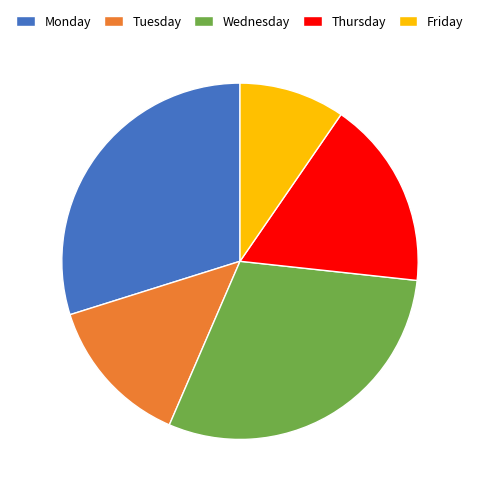

What is the ratio of the value at Wednesday to the value at Thursday?

1.7